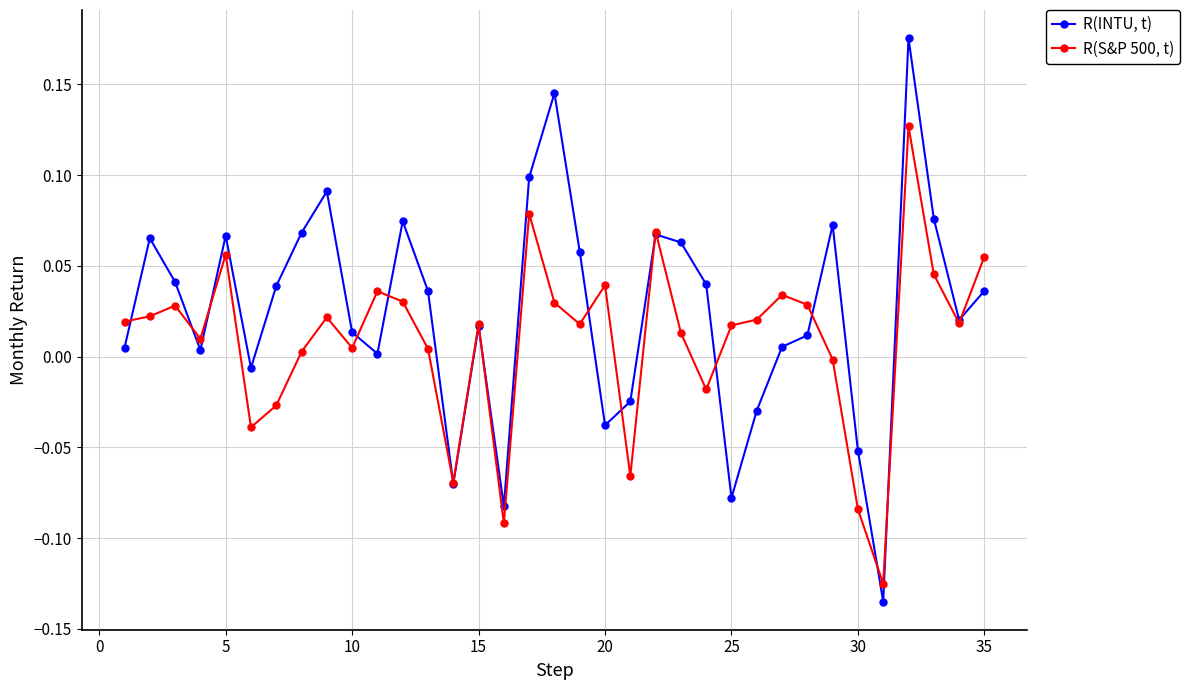

True or false: R(S&P 500, t) has more than 2 interior local peaks.

True